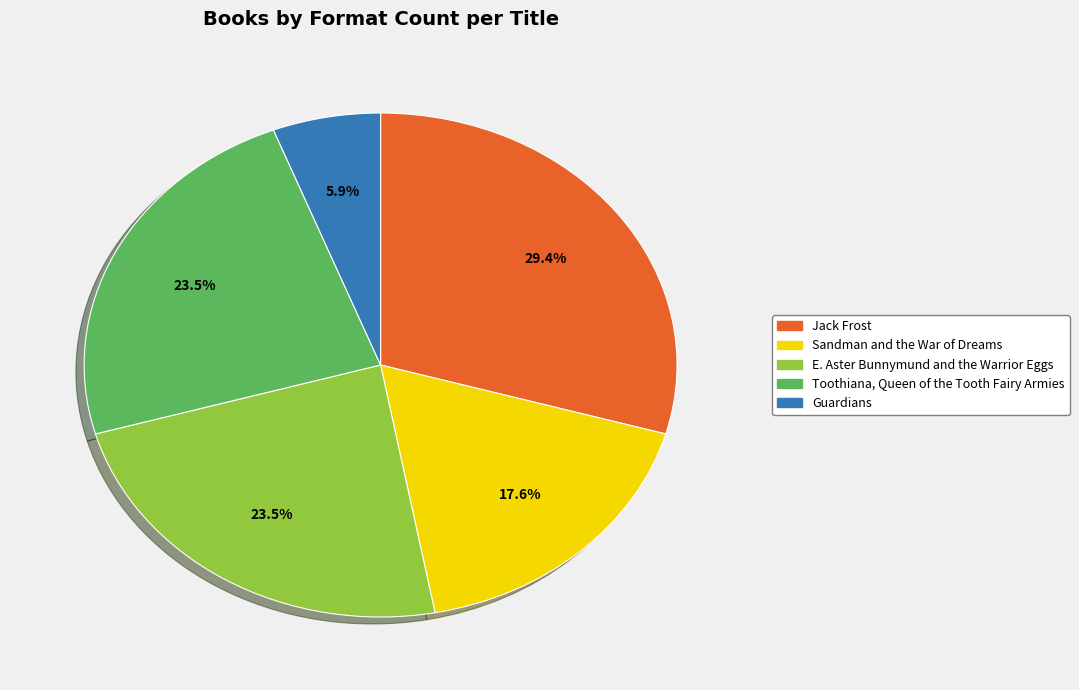

Is the sum of Jack Frost and Toothiana, Queen of the Tooth Fairy Armies greater than half?

Yes